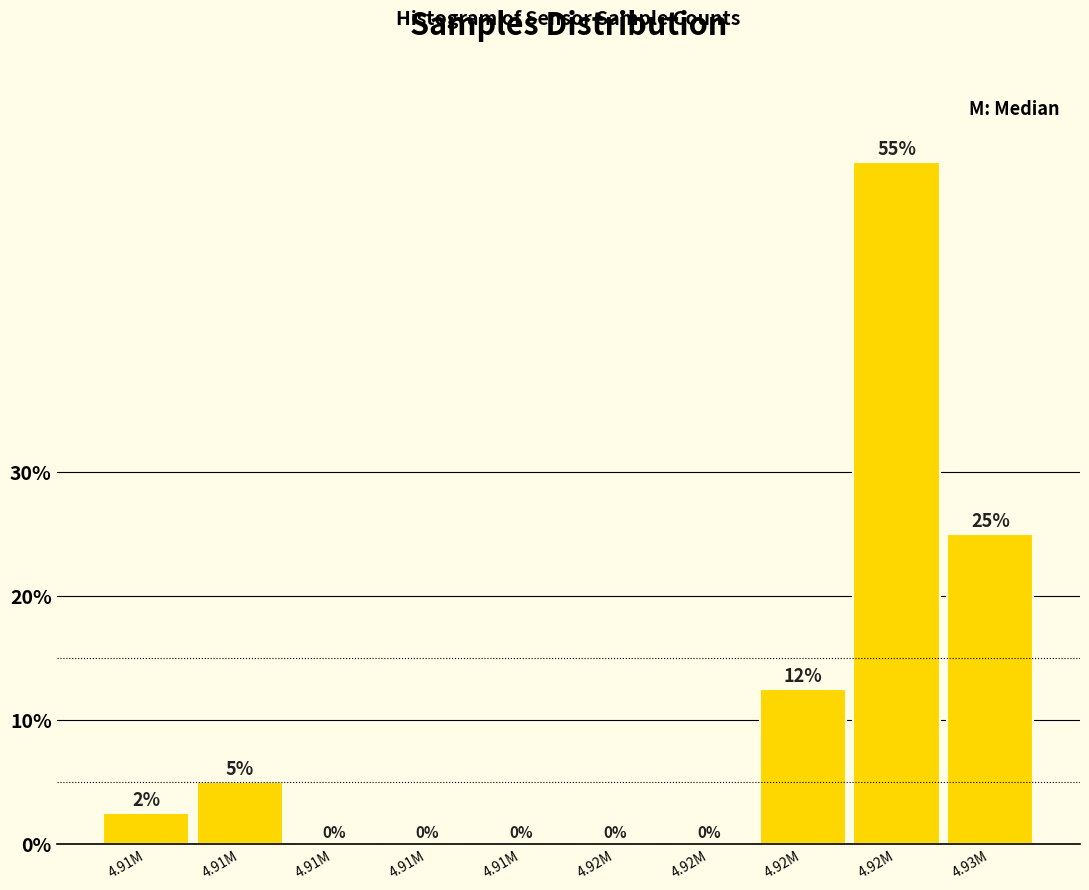

Count the number of data series in this chart.

1